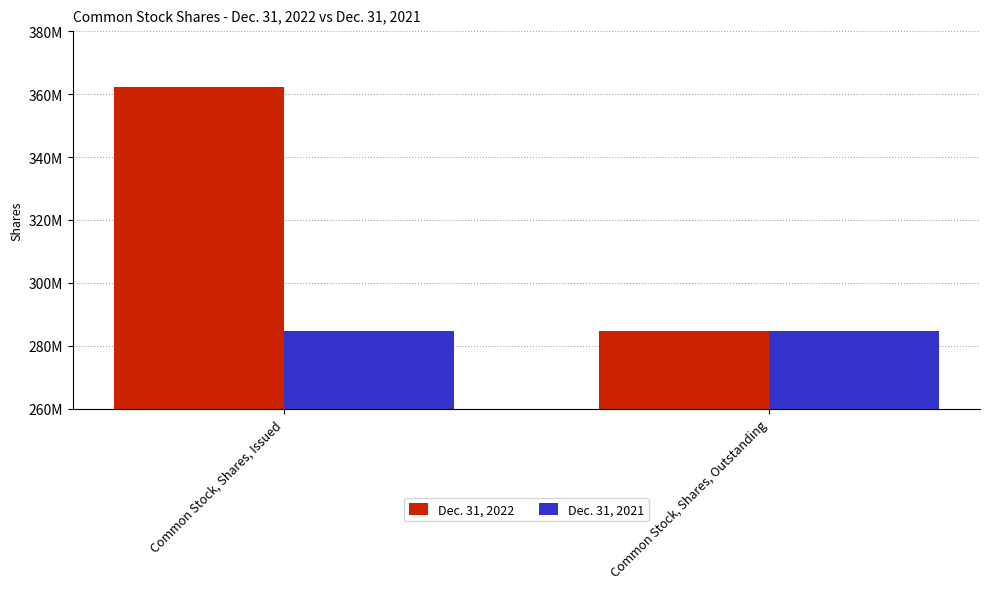

Does the chart contain any negative values?

No